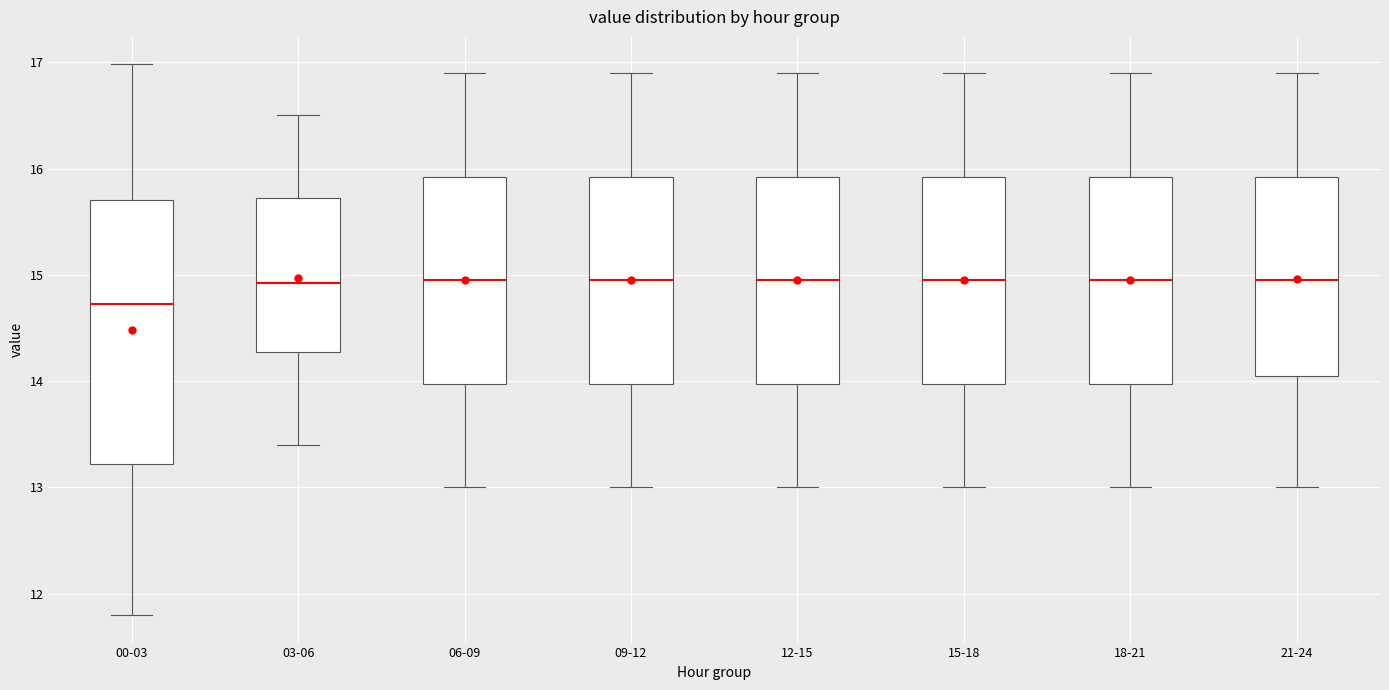

Reading left to right, transcribe this box plot: for each box, give where its median line is, the range the box spans, and where its two whiskers end, as read against the y-axis. The values are not printed on the chart, so give them approximately, as read against the axis.

00-03: median 14.7, box 13.2 to 15.7, whiskers 11.8 to 17.0
03-06: median 14.9, box 14.3 to 15.7, whiskers 13.4 to 16.5
06-09: median 15.0, box 14.0 to 15.9, whiskers 13.0 to 16.9
09-12: median 15.0, box 14.0 to 15.9, whiskers 13.0 to 16.9
12-15: median 15.0, box 14.0 to 15.9, whiskers 13.0 to 16.9
15-18: median 15.0, box 14.0 to 15.9, whiskers 13.0 to 16.9
18-21: median 15.0, box 14.0 to 15.9, whiskers 13.0 to 16.9
21-24: median 15.0, box 14.1 to 15.9, whiskers 13.0 to 16.9